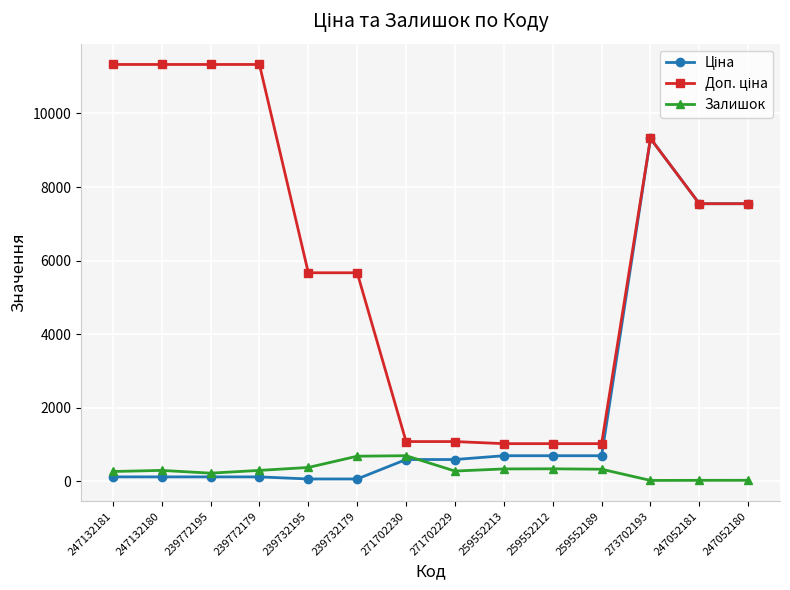

What is the difference between the highest and lowest values at 259552213?

687.8